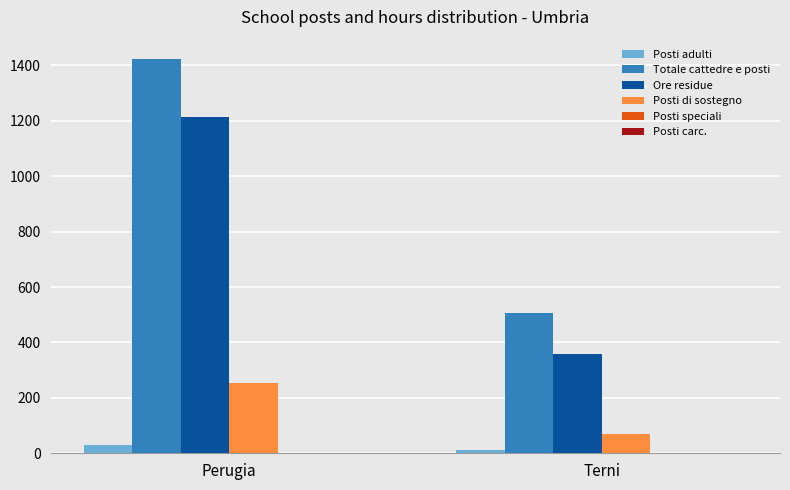

Reading right to left, transcribe all the data shown in this chart.

Posti adulti: Terni=12	Perugia=29
Totale cattedre e posti: Terni=506	Perugia=1422
Ore residue: Terni=359	Perugia=1215
Posti di sostegno: Terni=70	Perugia=252